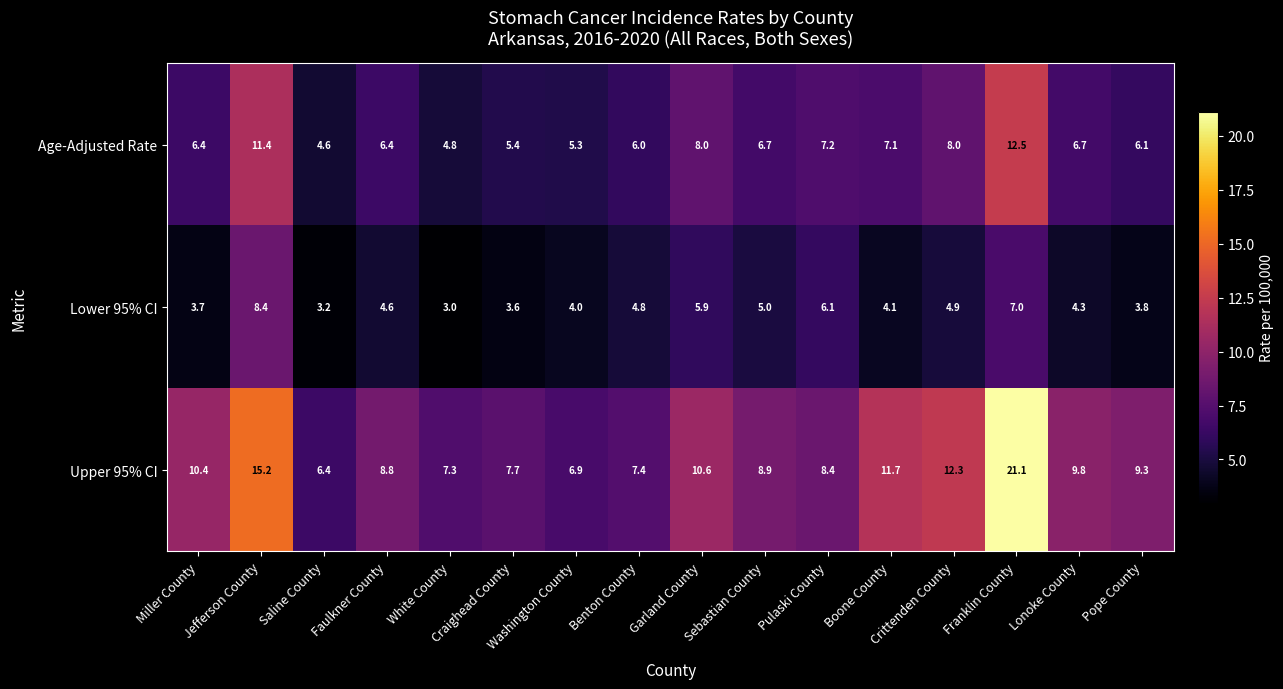

Which series has the widest spread of values?

Upper 95% CI